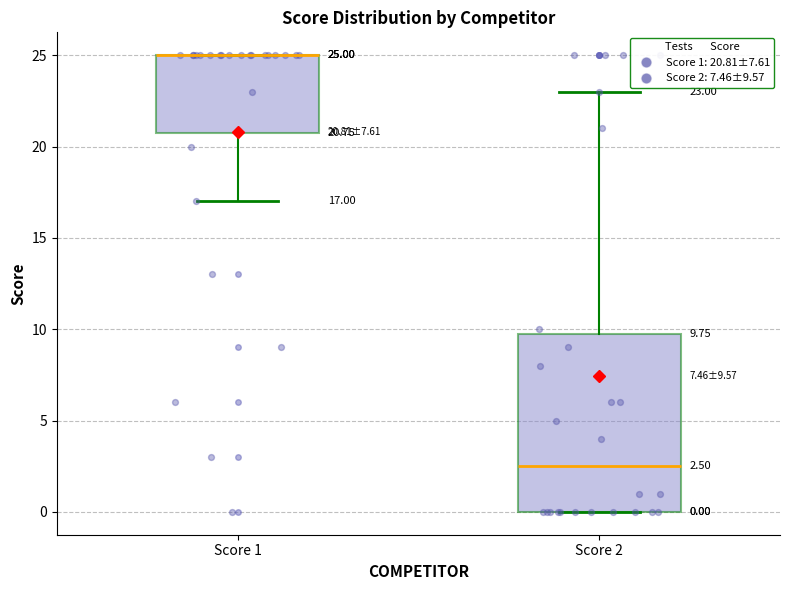

Comparing the boxes themselves (not the whiskers), which one is the tallest?

Score 2